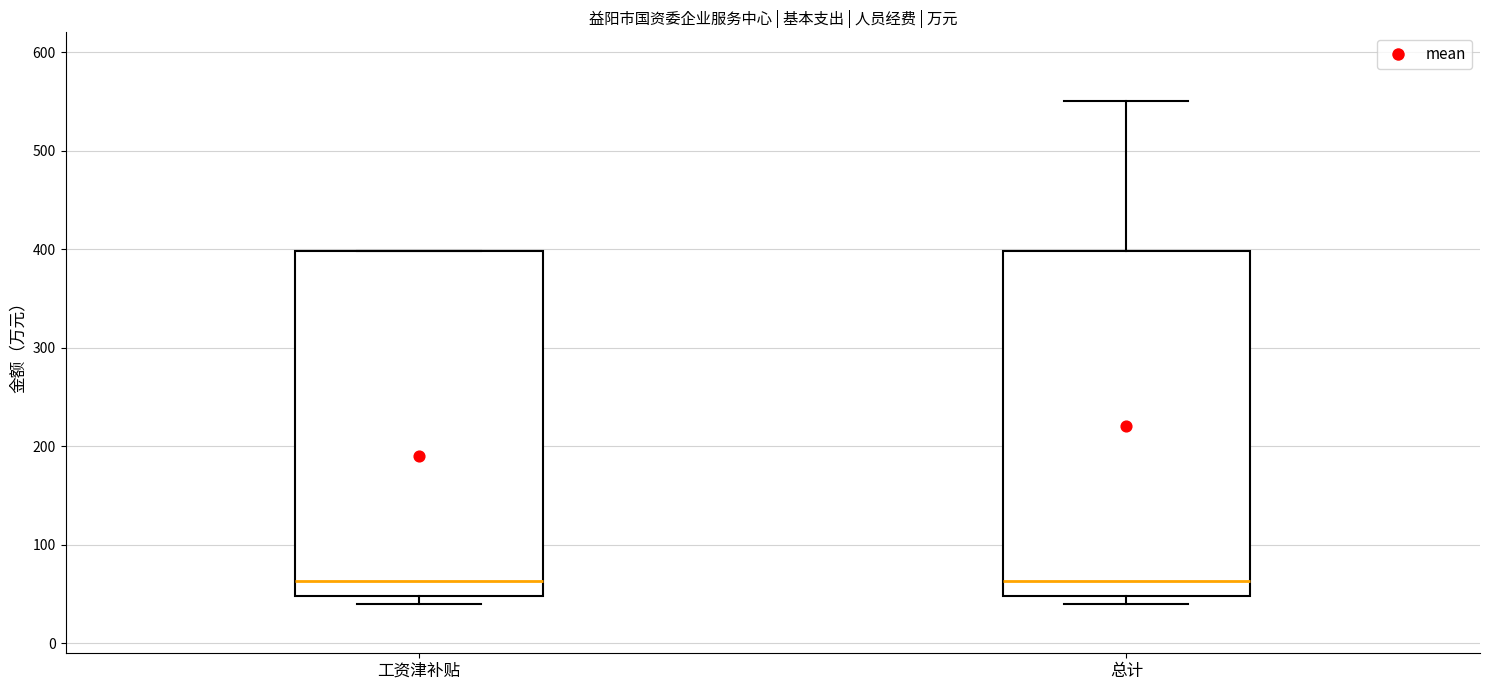

Reading left to right, read every box against the y-axis: the position of its median line, the range the box covers, and the ends of its whiskers. The values are not printed on the chart, so give them approximately, as read against the axis.

工资津补贴: median 60, box 50 to 400, whiskers 40 to 400
总计: median 60, box 50 to 400, whiskers 40 to 550